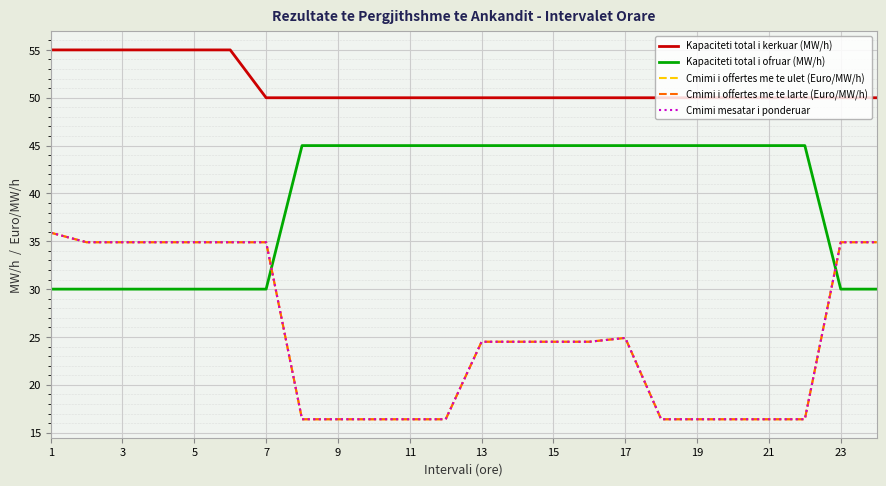

What is the average value of the Cmimi mesatar i ponderuar series?

25.1